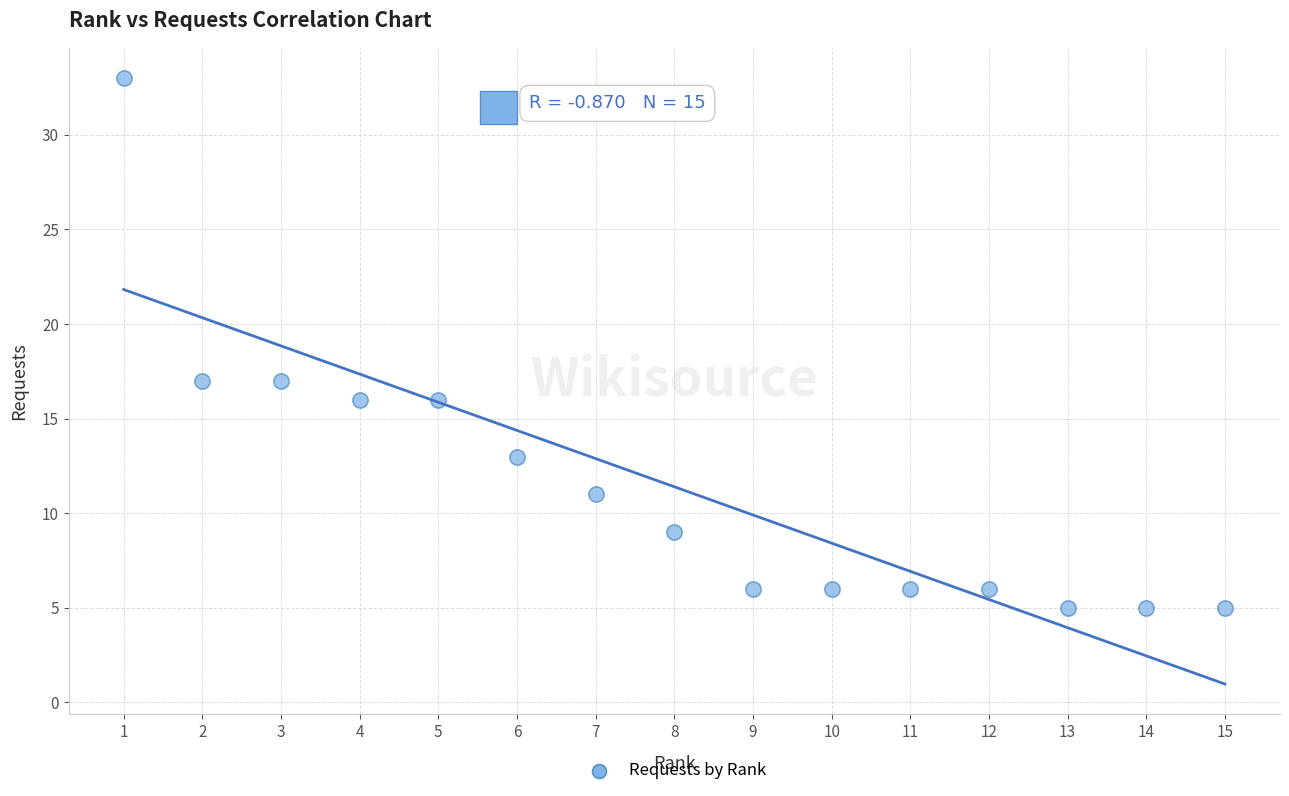

What is the range of X values (max minus min)?

14